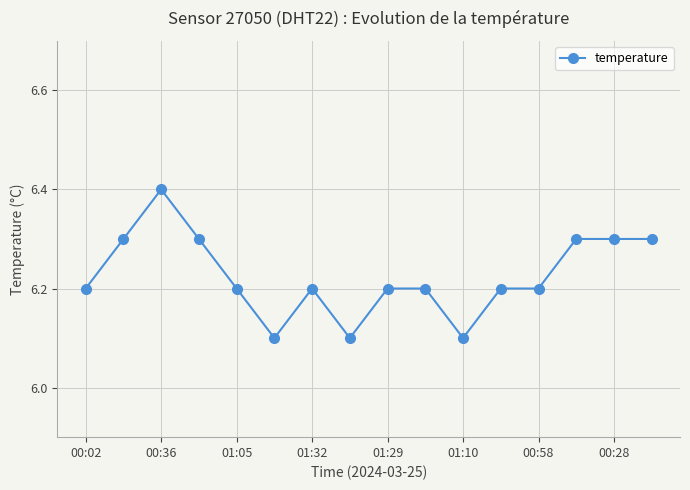

How many values are between 6 and 7?

16